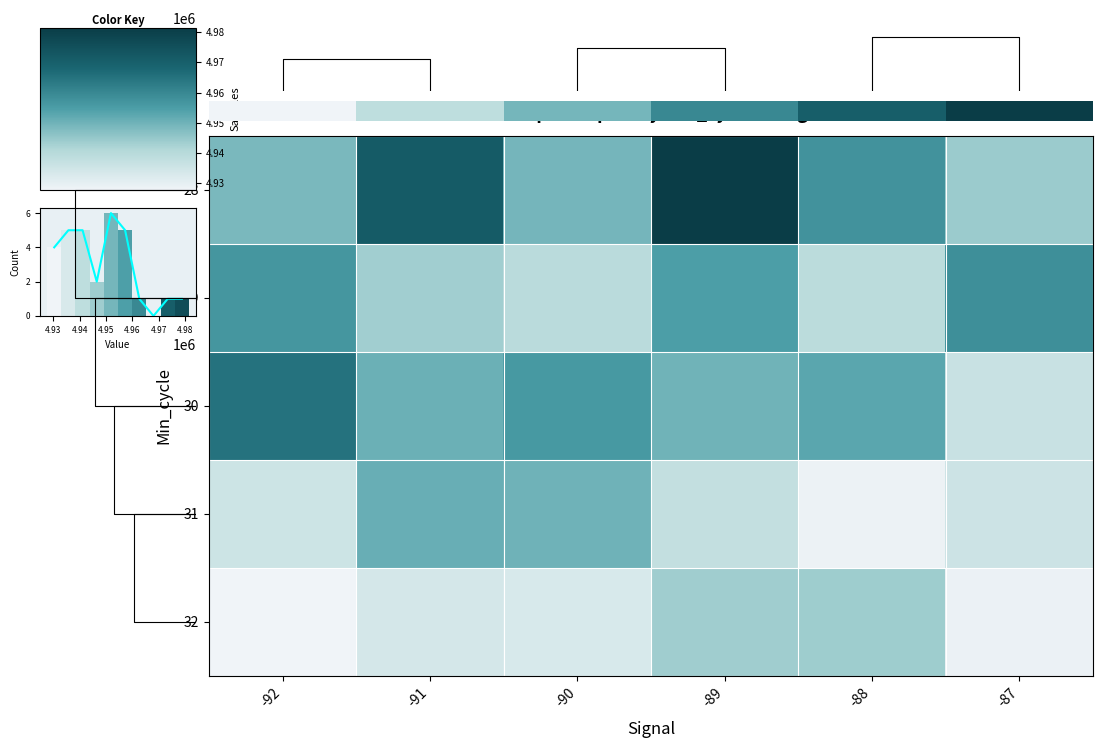

What is the smallest value displayed?

4927694